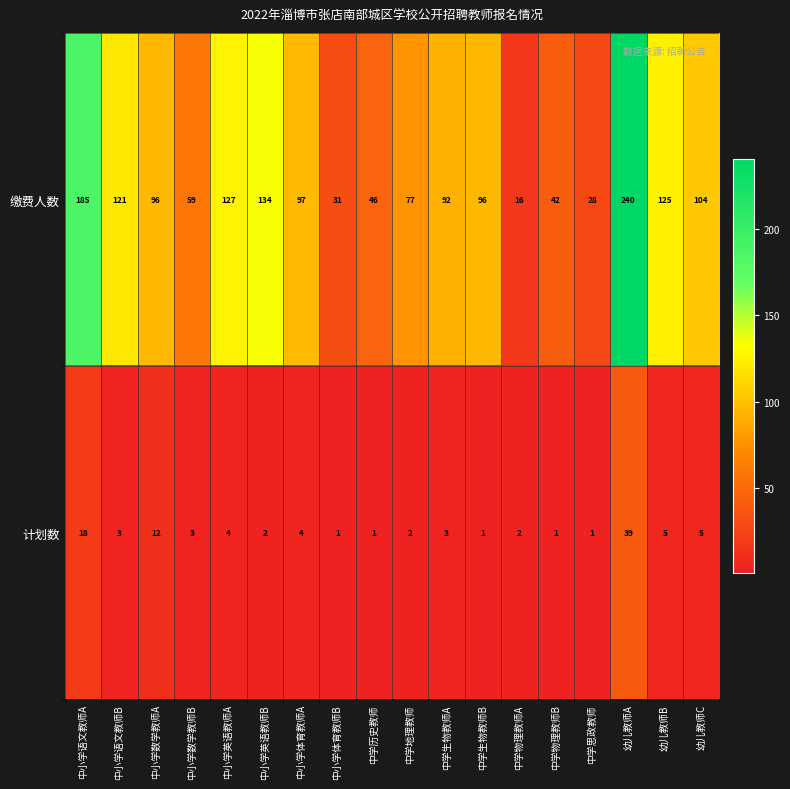

Which series has the largest total across all categories?

缴费人数